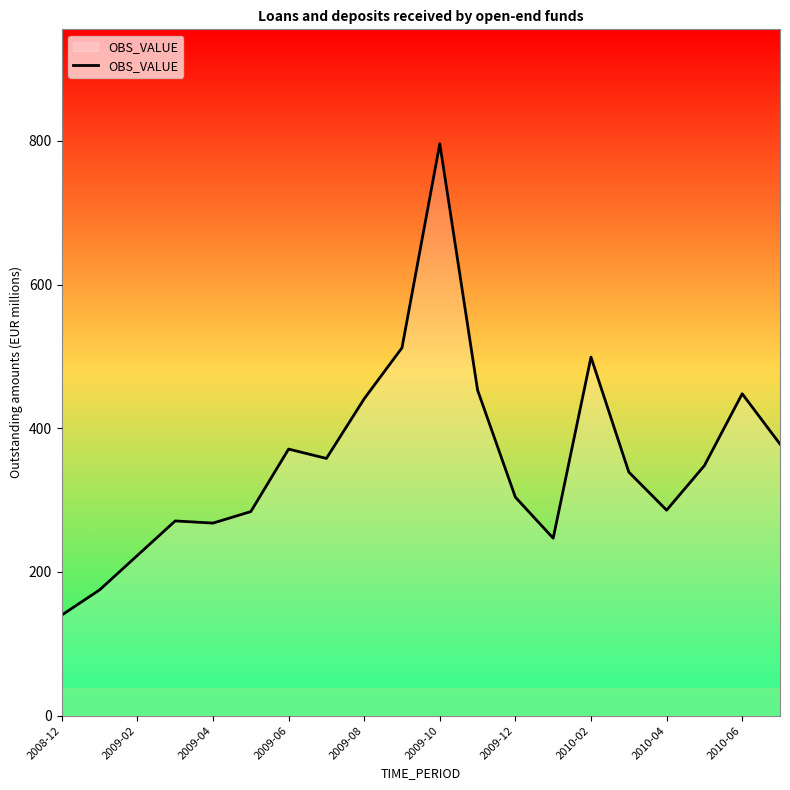

What is the smallest value displayed?

140